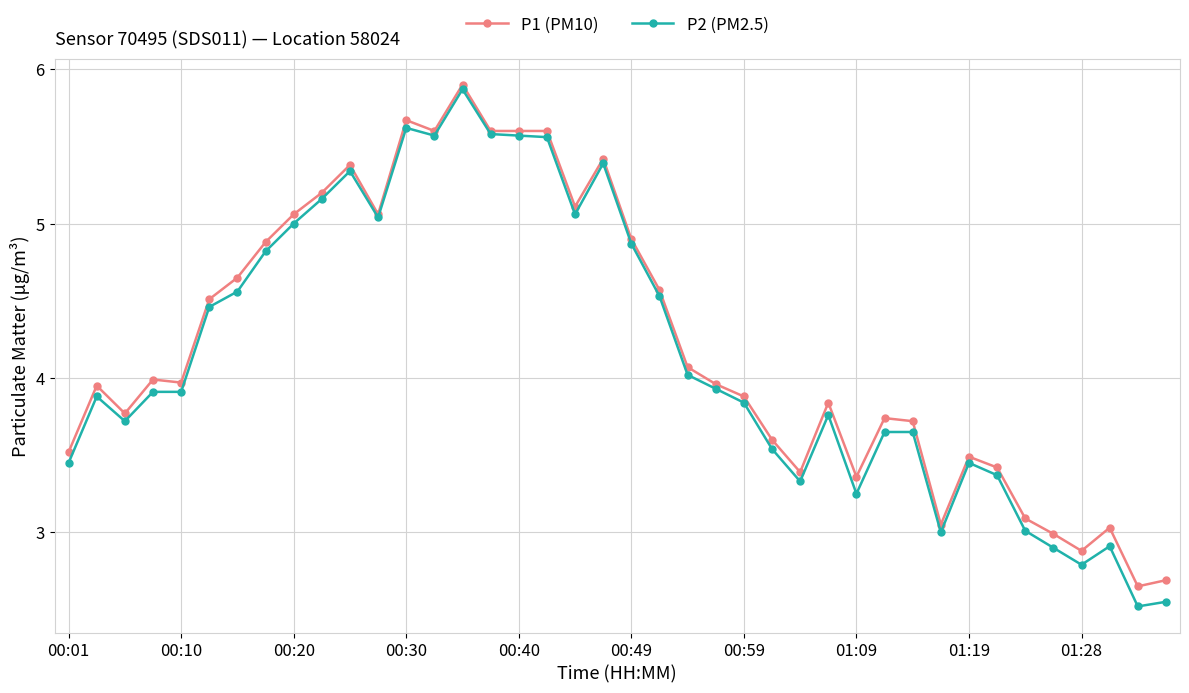

List the series in order of their peak value, highest first.

P1 (PM10), P2 (PM2.5)